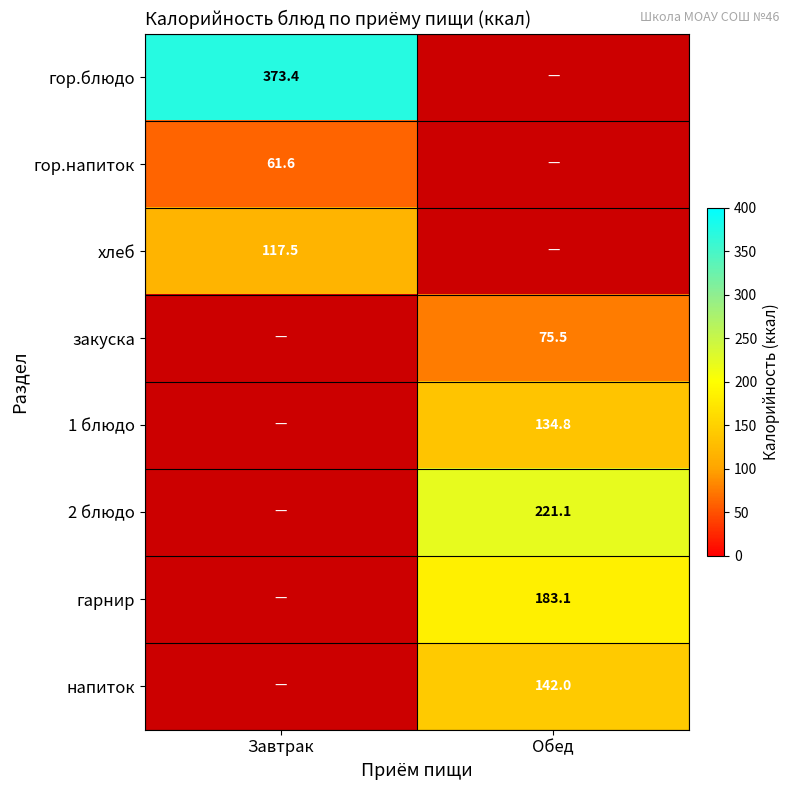

The value of закуска at Обед is 23.2. True or false?

False